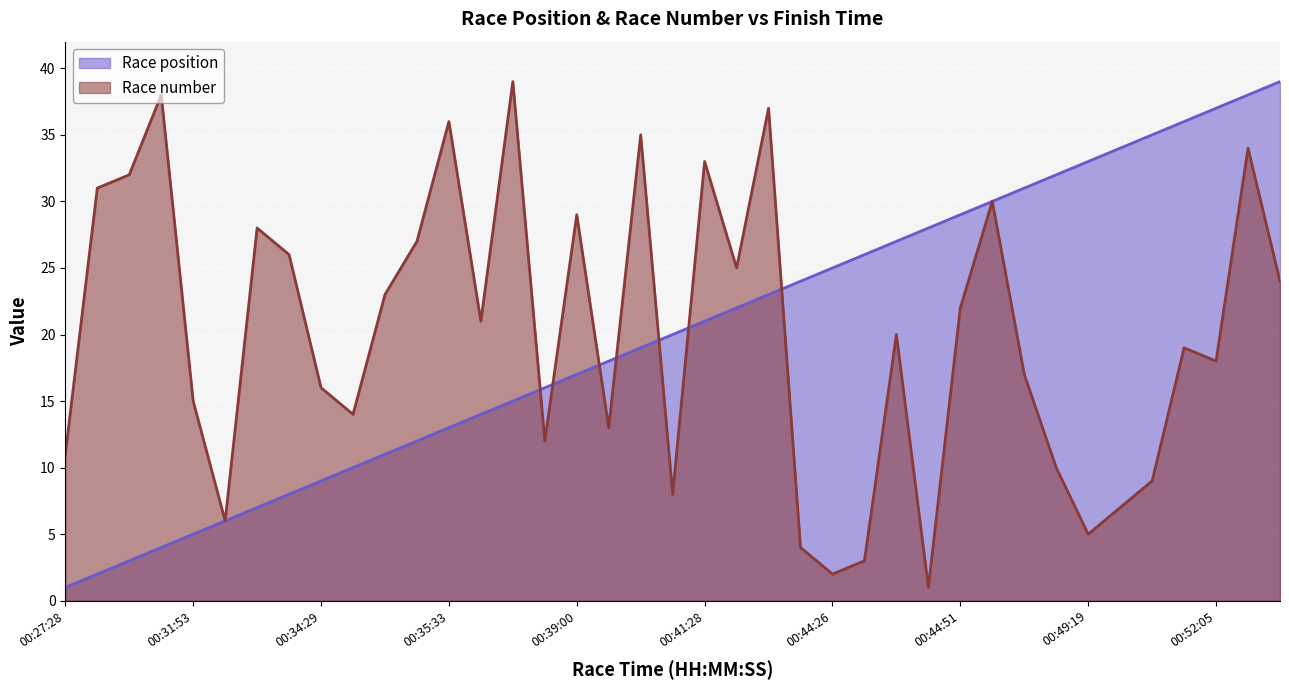

What is the difference between the Race position values at 00:44:30 and 00:32:57?

18